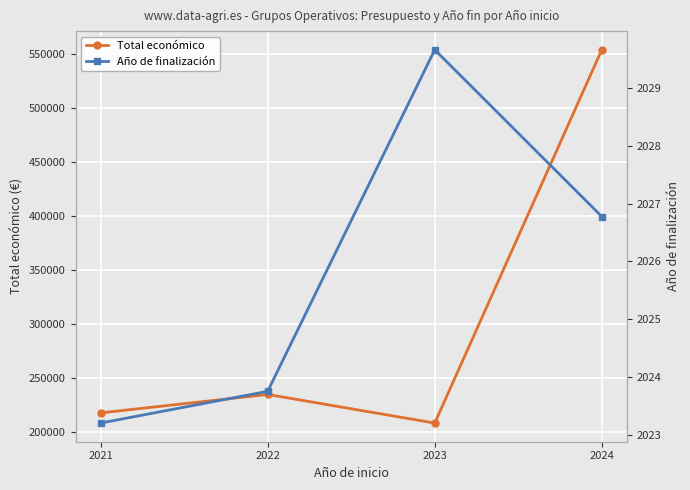

True or false: Año de finalización has more than 0 points higher than both neighbors.

True